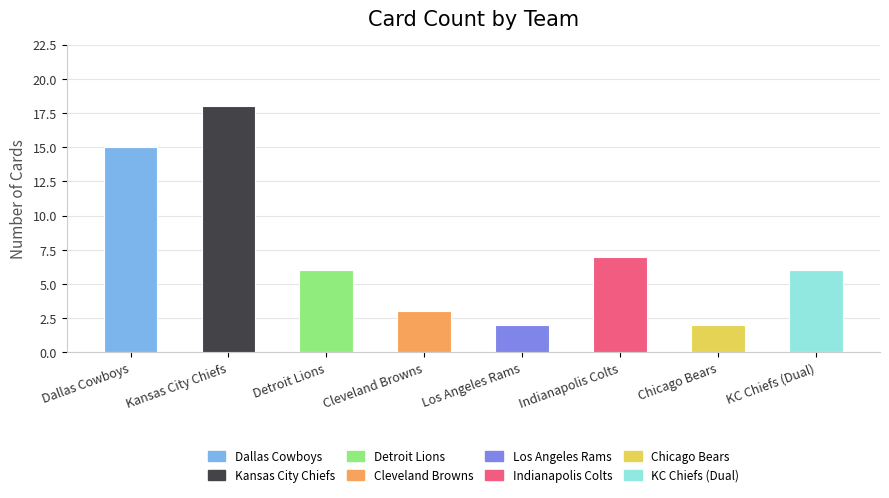

What is the label of the 4th bar from the right?

Los Angeles Rams